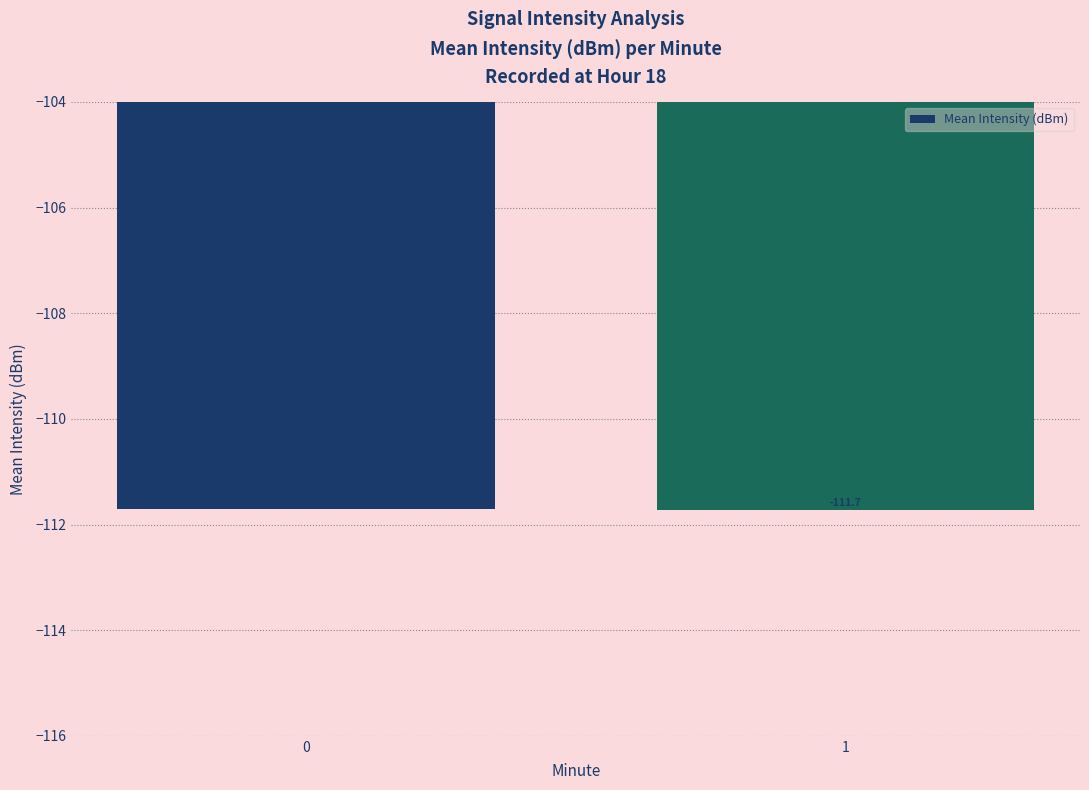

The chart shows a value of -111.7 at 1. True or false?

True